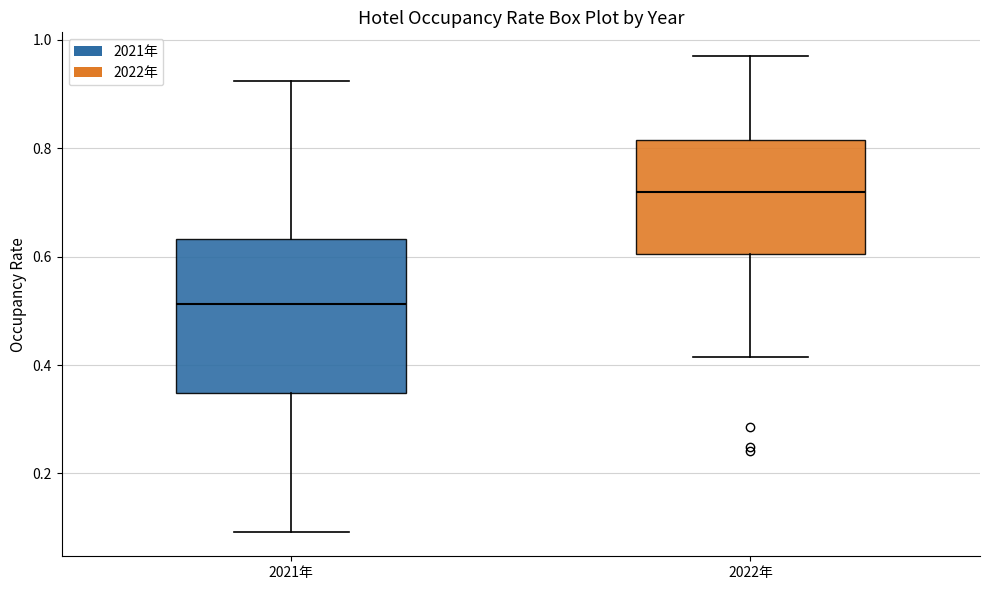

Which box is the tallest, from its lower edge to its upper edge?

2021年